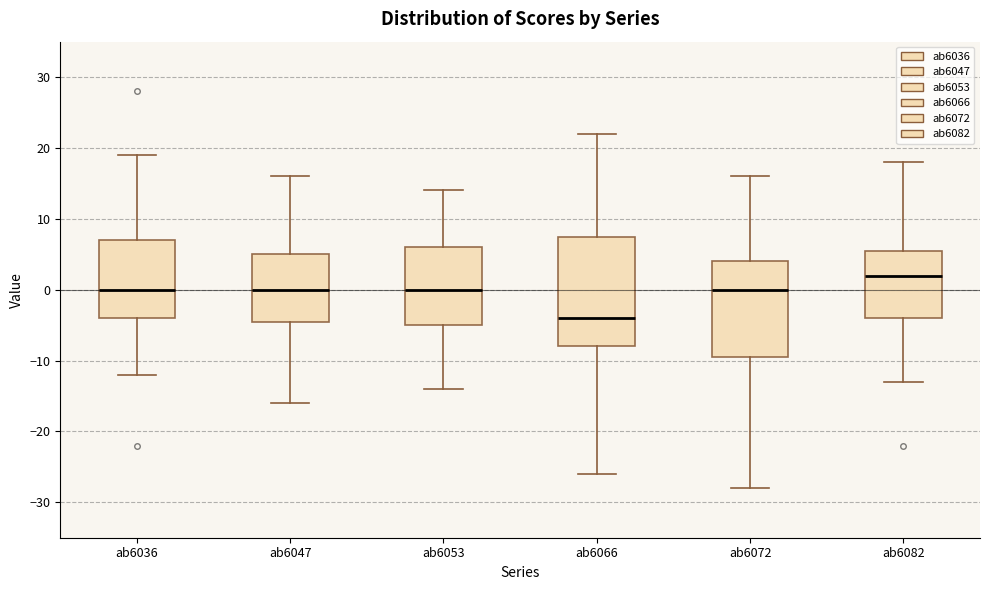

Reading left to right, transcribe this box plot: for each box, give where its median line is, the range the box spans, and where its two whiskers end, as read against the y-axis. The values are not printed on the chart, so give them approximately, as read against the axis.

ab6036: median 0, box -4 to 7, whiskers -12 to 19
ab6047: median 0, box -4 to 5, whiskers -16 to 16
ab6053: median 0, box -5 to 6, whiskers -14 to 14
ab6066: median -4, box -8 to 8, whiskers -26 to 22
ab6072: median 0, box -9 to 4, whiskers -28 to 16
ab6082: median 2, box -4 to 6, whiskers -13 to 18